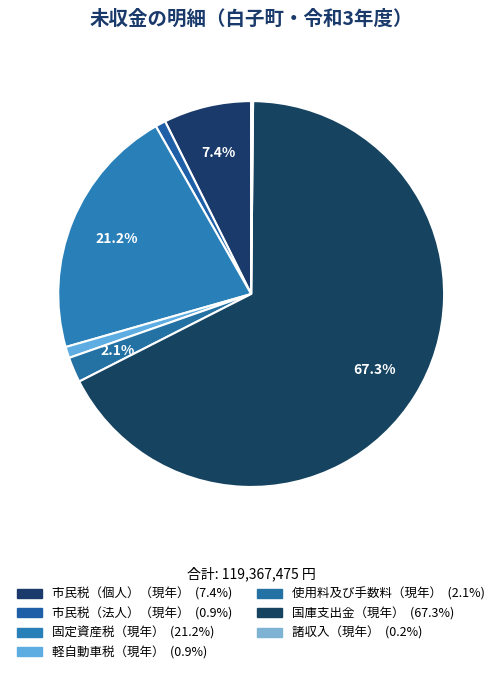

How much of the chart is everything except 市民税（法人）（現年）?

99.1%